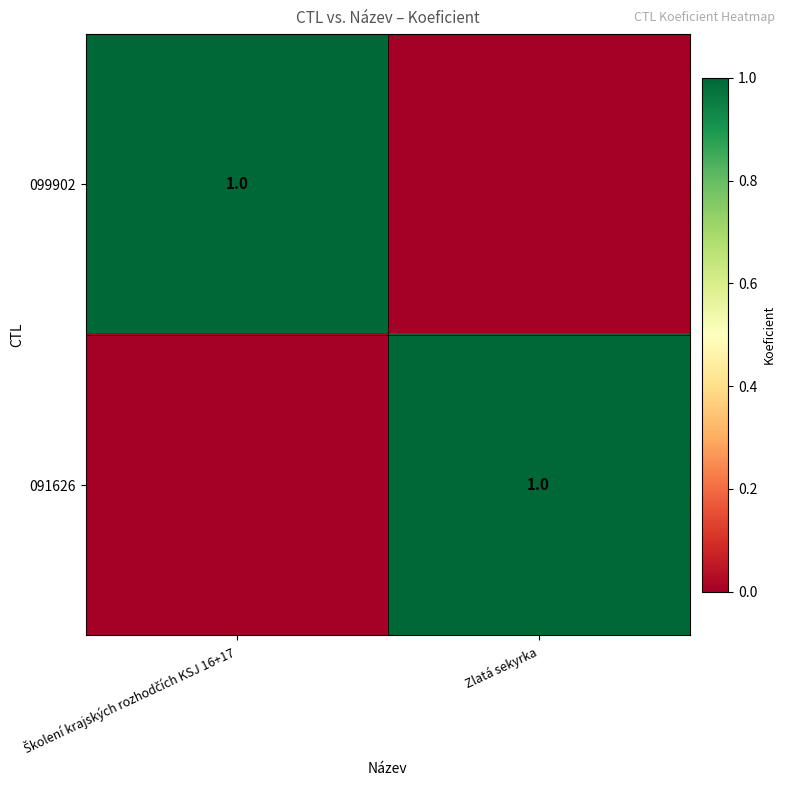

The 091626 series shows 1 at Zlatá sekyrka. True or false?

True